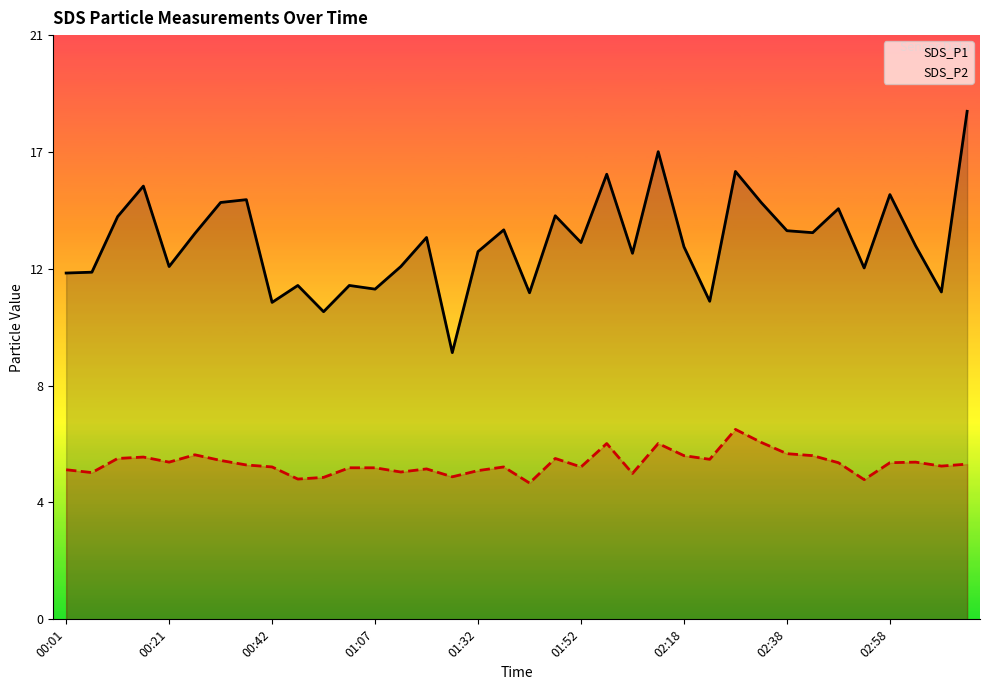

Which category has the lowest value in the SDS_P1 series?

15